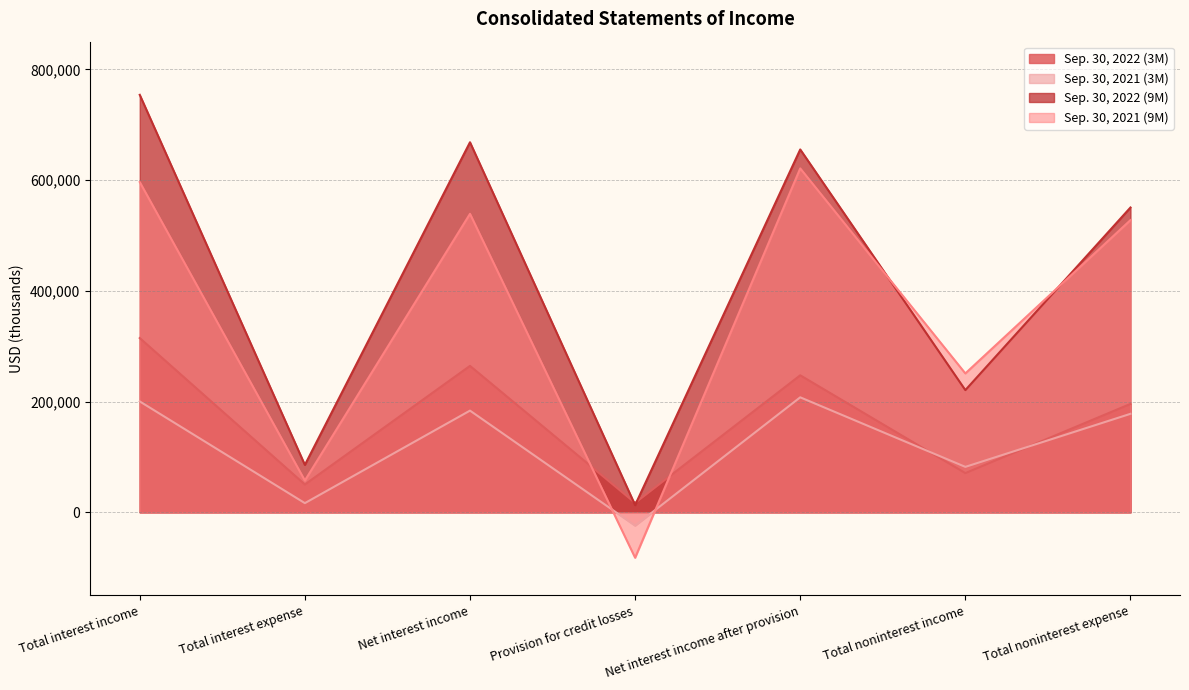

Does the chart display data point markers on the line(s)?

No